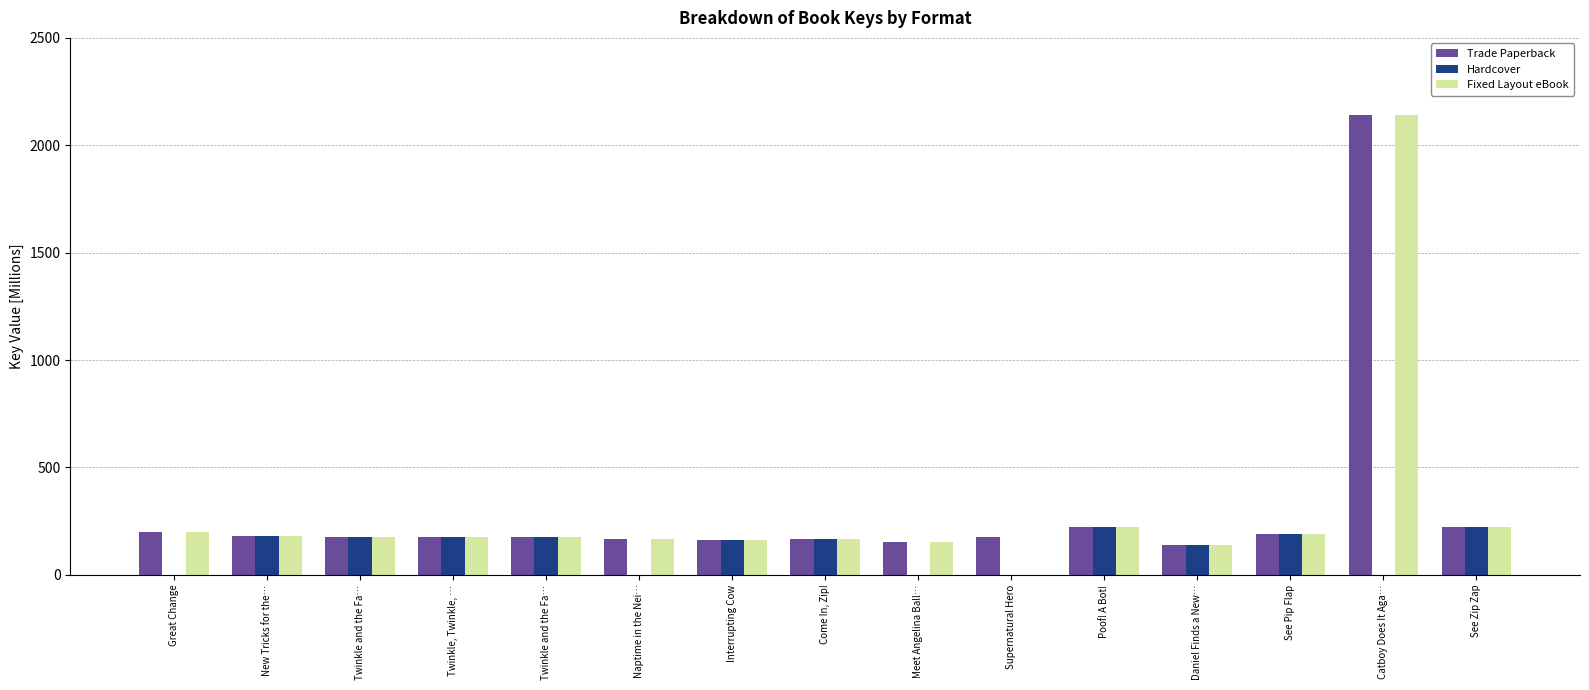

Are the bars horizontal?

No